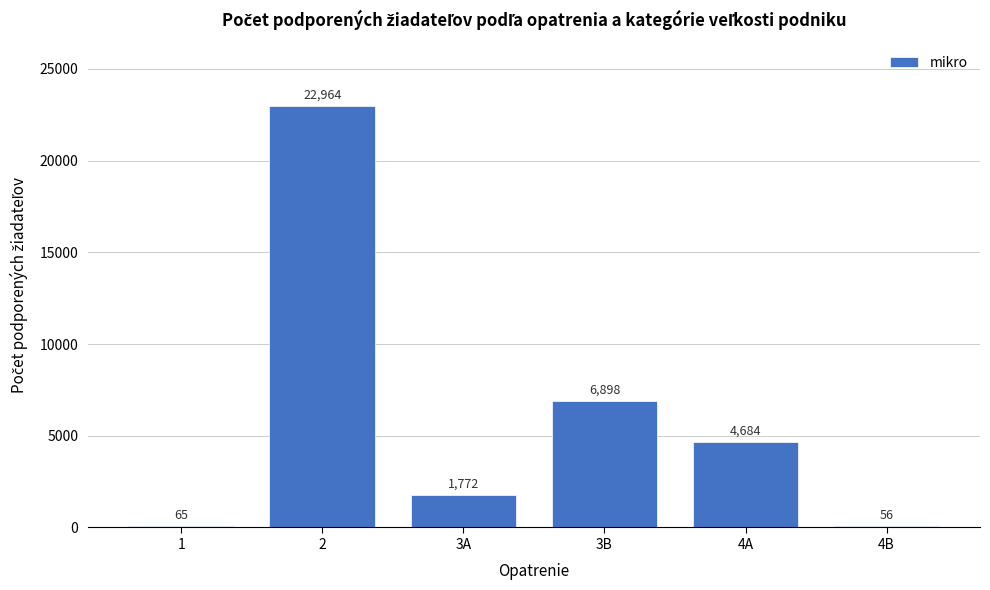

Reading right to left, transcribe all the data shown in this chart.

4B=56	4A=4684	3B=6898	3A=1772	2=22964	1=65